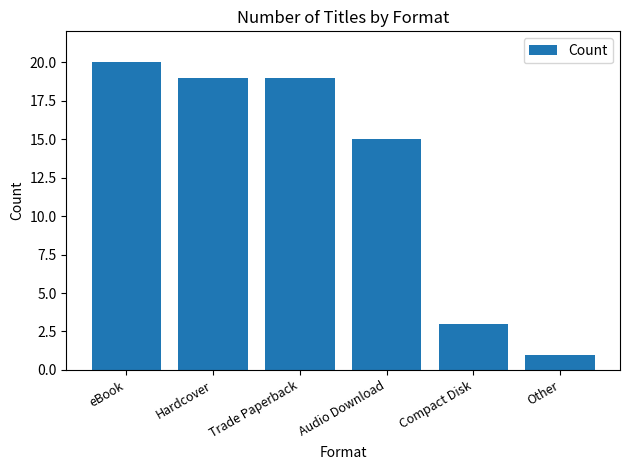

Reading left to right, list all the values displayed in this chart.

eBook=20	Hardcover=19	Trade Paperback=19	Audio Download=15	Compact Disk=3	Other=1